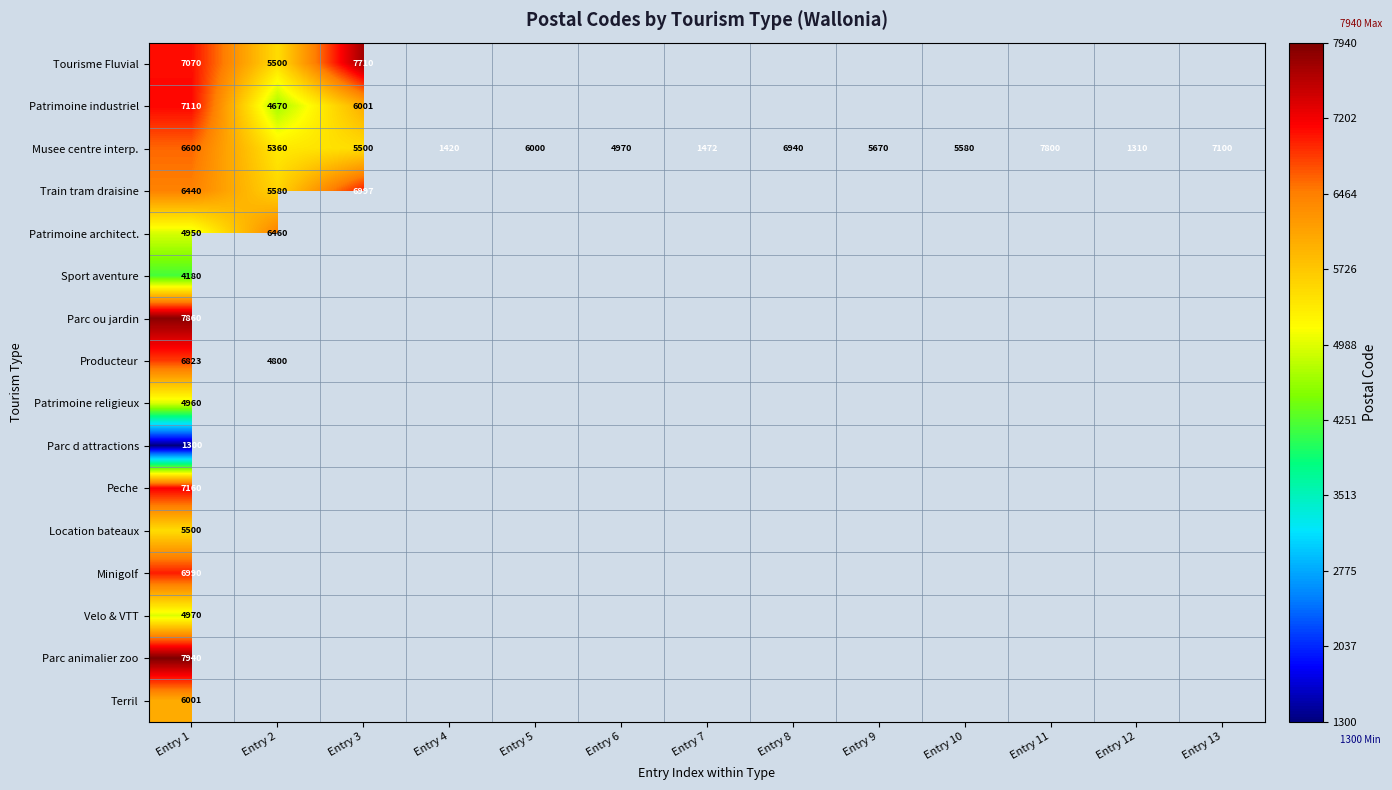

The Train tram draisine series shows 6440 at Entry 1. True or false?

True